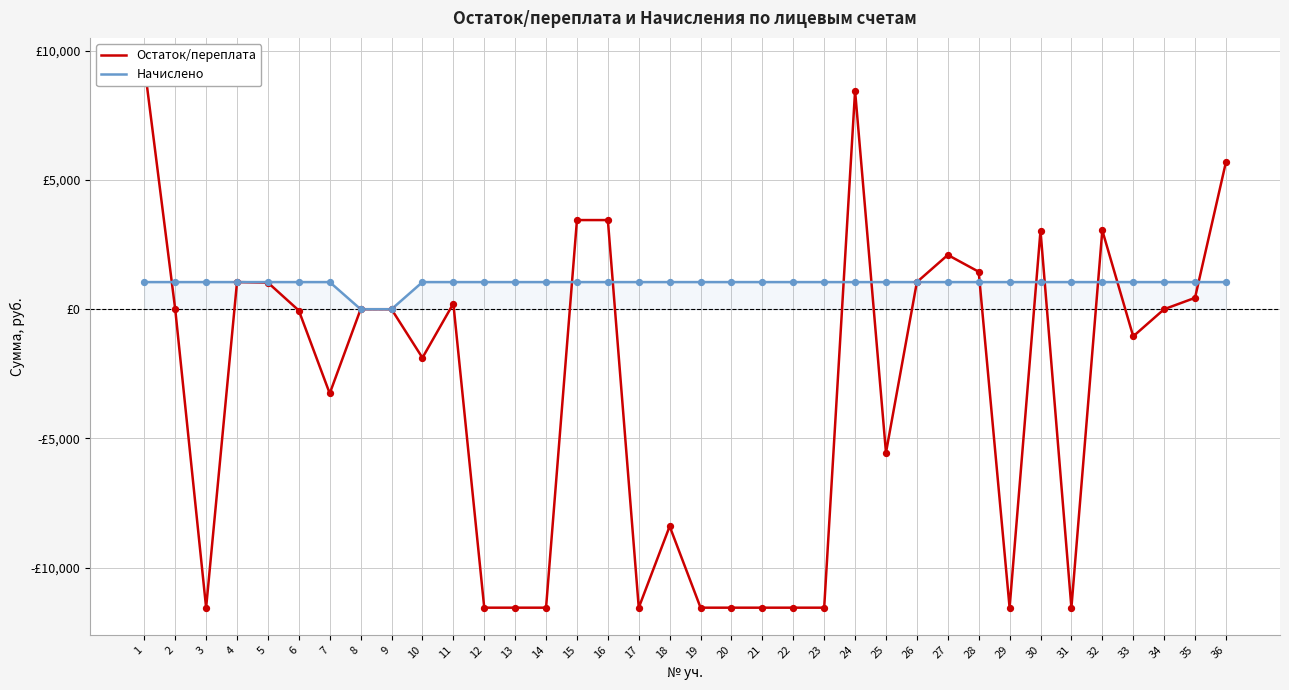

Which series has the widest spread of Y values?

Остаток/переплата